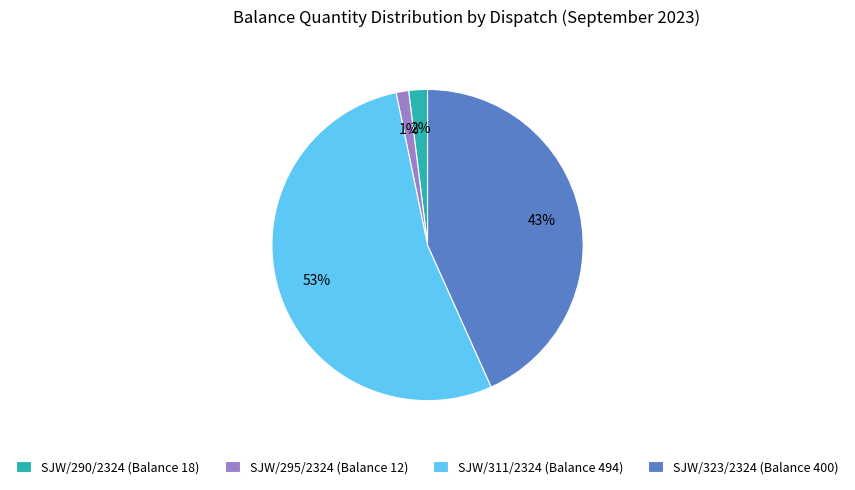

True or false: SJW/290/2324 (Balance 18) accounts for 2% of the total.

True